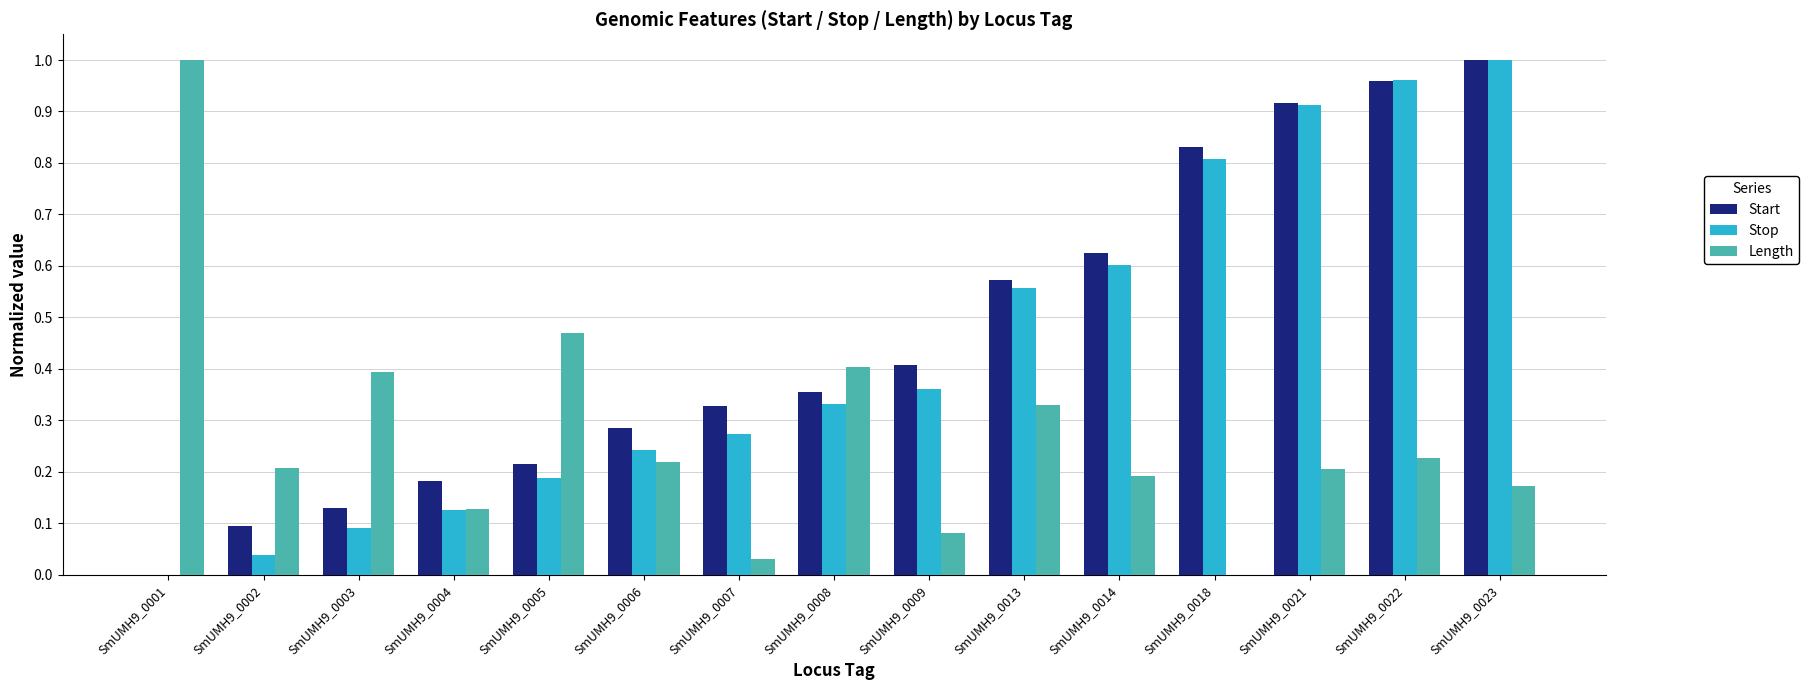

What is the total value across all series at SmUMH9_0008?

1.1